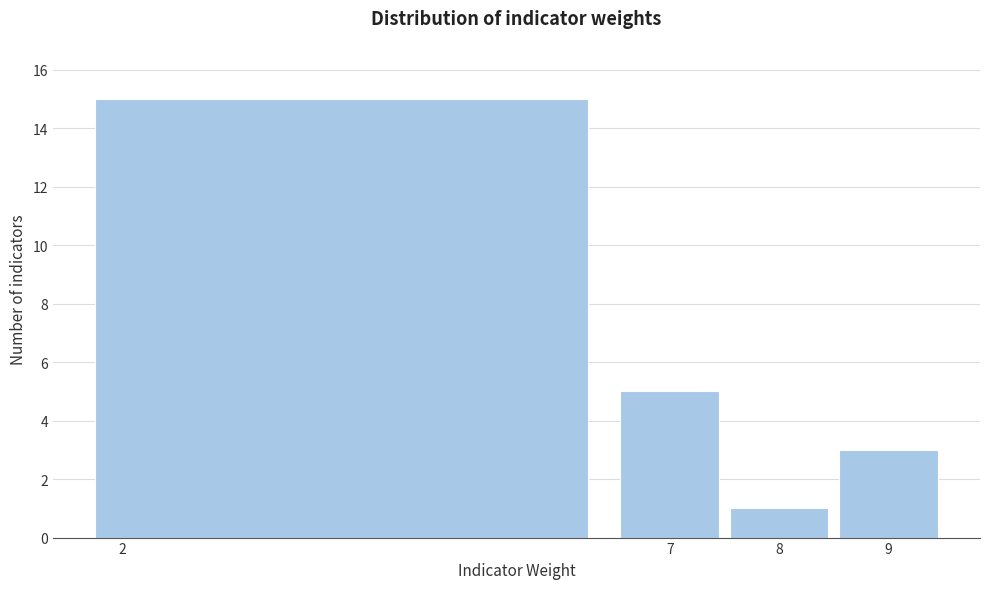

Over which range of the x-axis is the bar tallest?

1.5 to 6.5